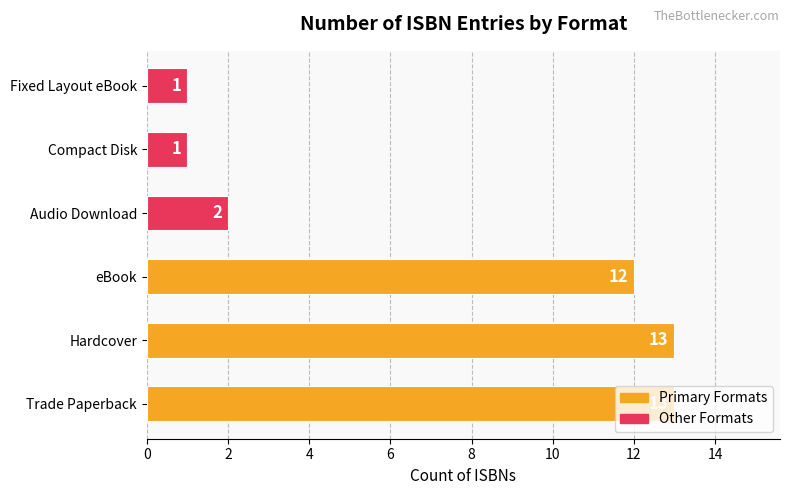

What is the greatest value displayed?

13